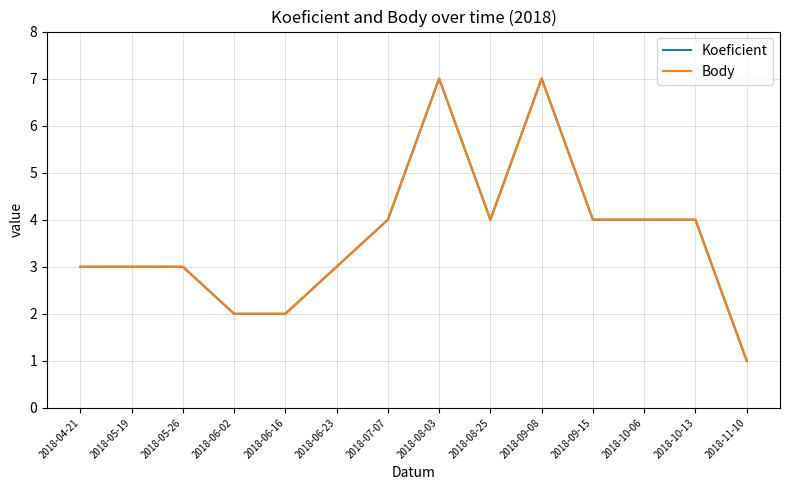

Does the chart display data point markers on the line(s)?

No